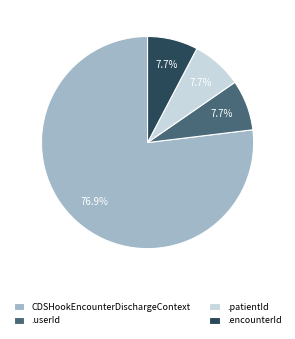

Count the number of slices in the pie.

4